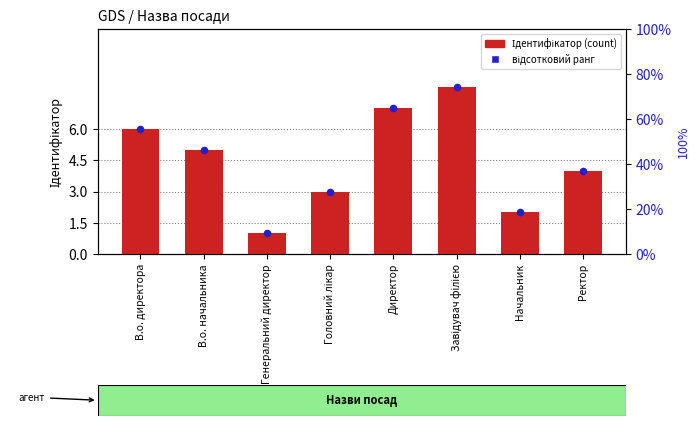

At how many categories does at least one series exceed 2?

6